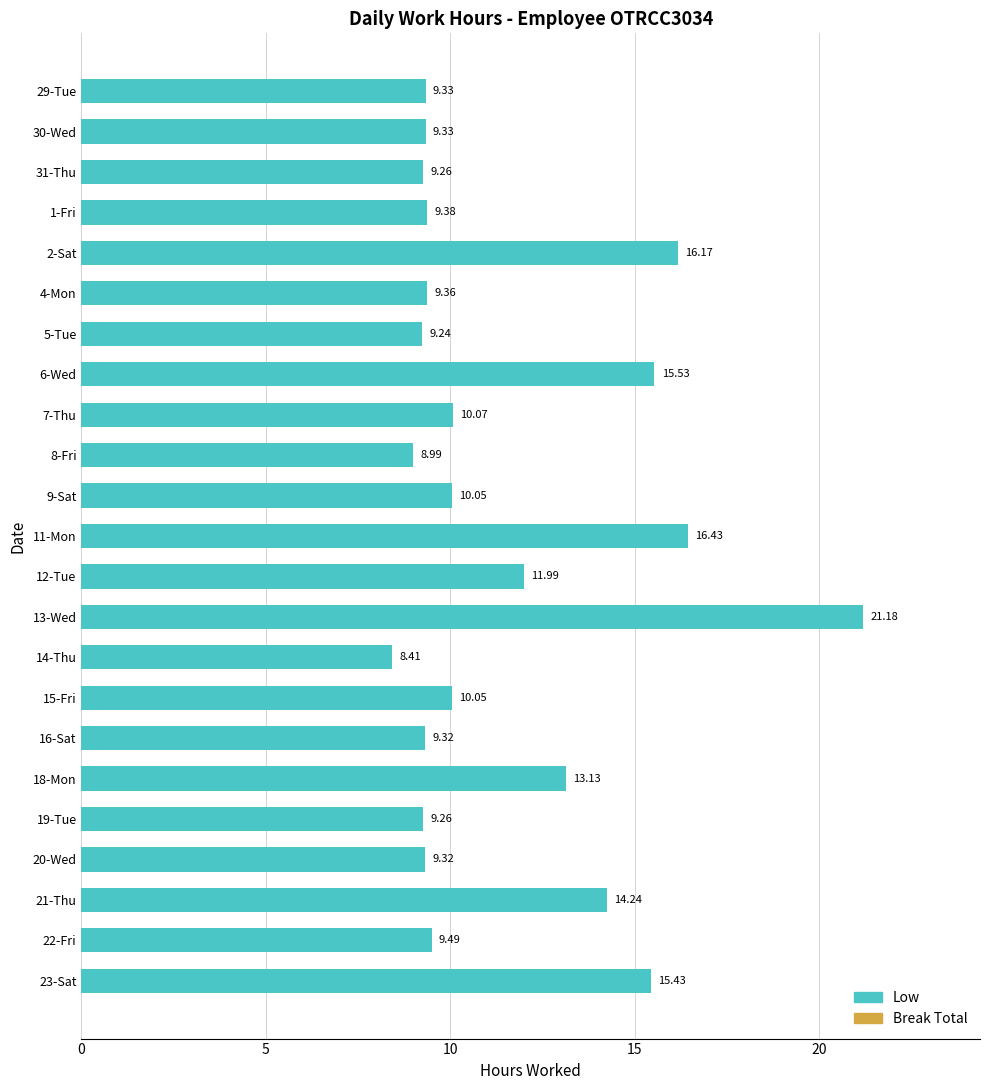

What is the change in value from 2-Sat to 14-Thu?

-7.8